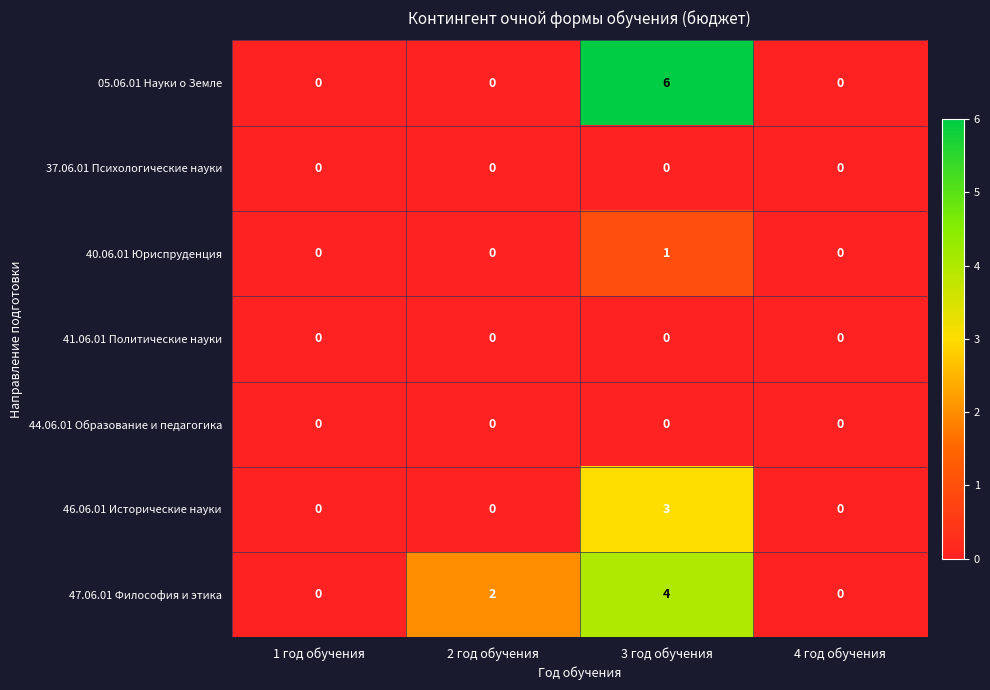

At which category is the sum across all series the highest?

3 год обучения